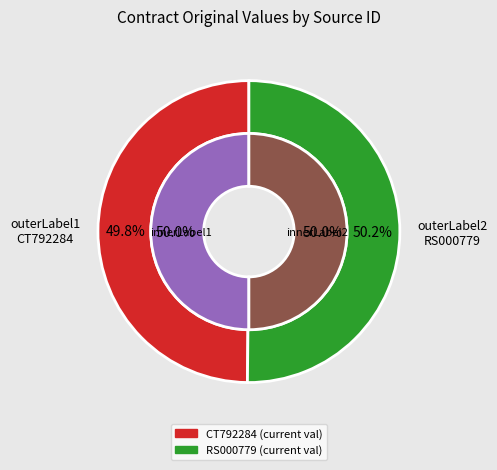

Which category has the smallest portion of the pie?

CT792284